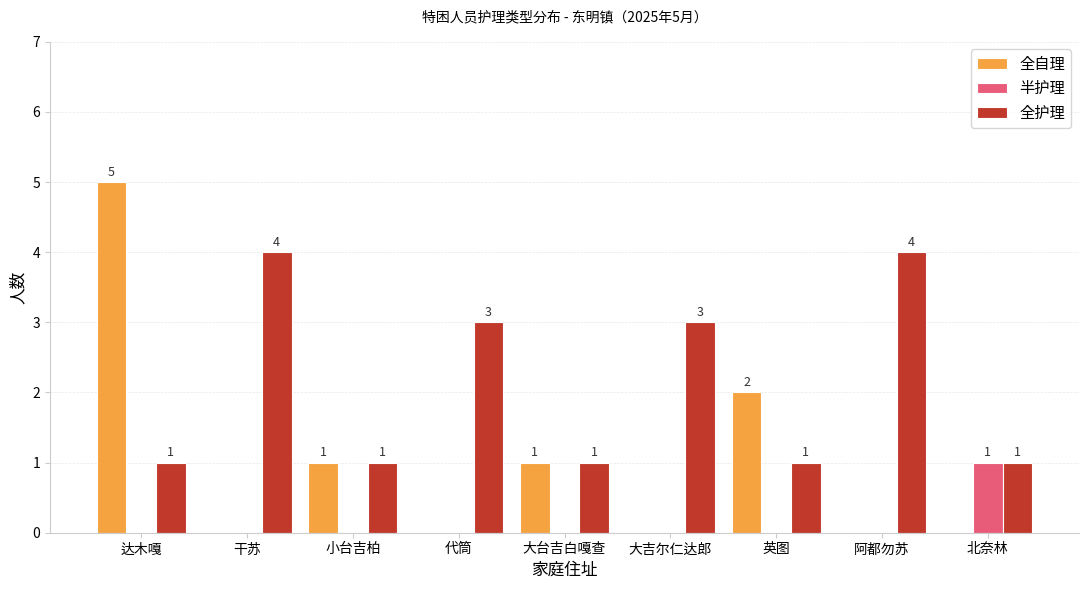

Does the chart contain stacked bars?

No